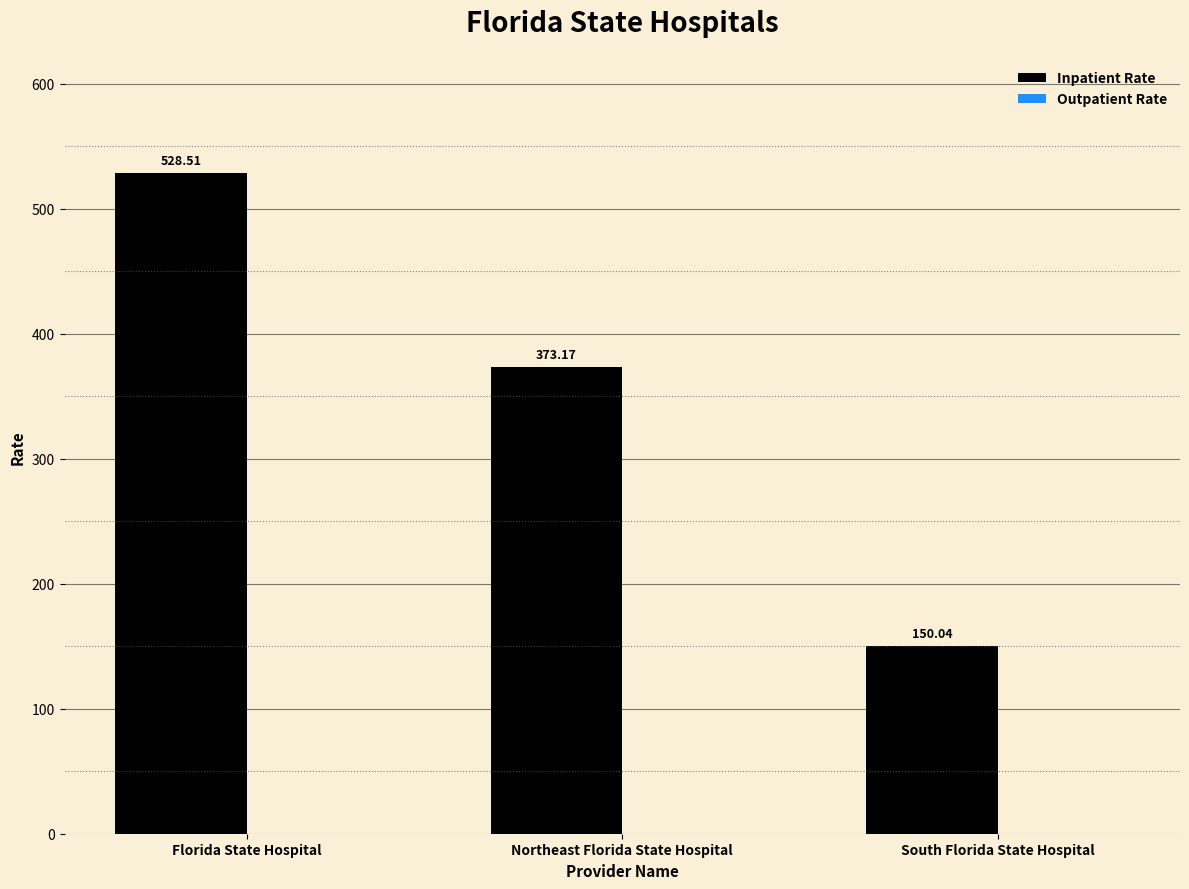

Which label corresponds to the largest value in the chart?

Florida State Hospital